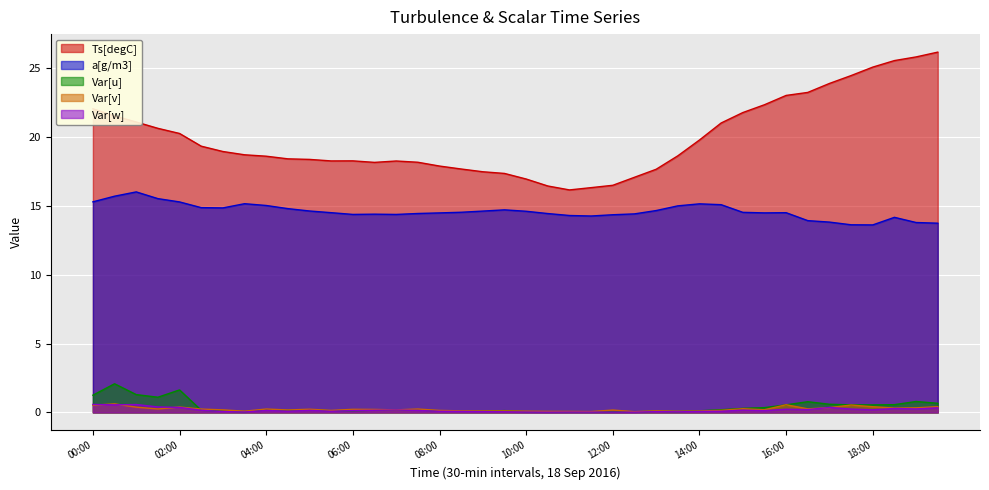

What is the label of the 11th point from the left?

05:00